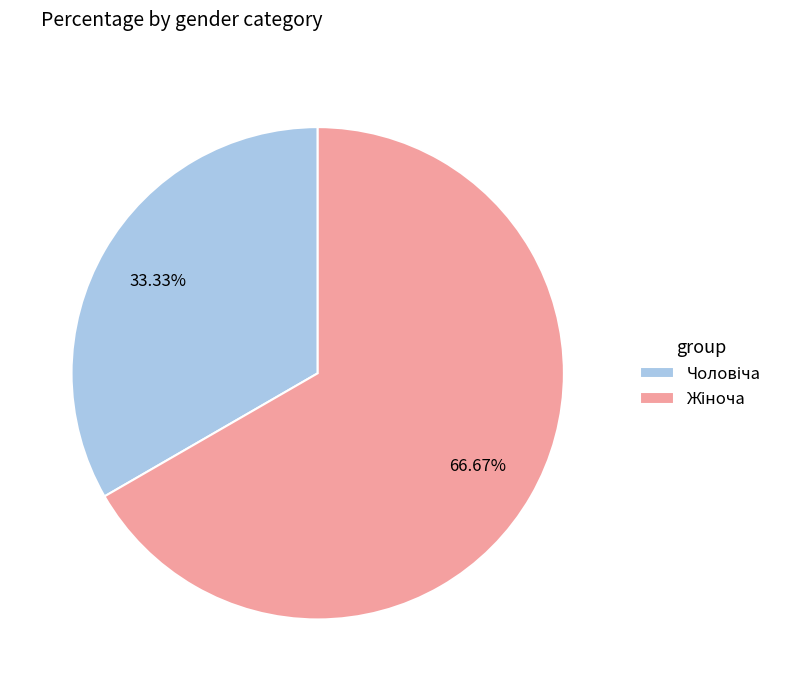

Is there any slice that represents more than half of the pie?

Yes